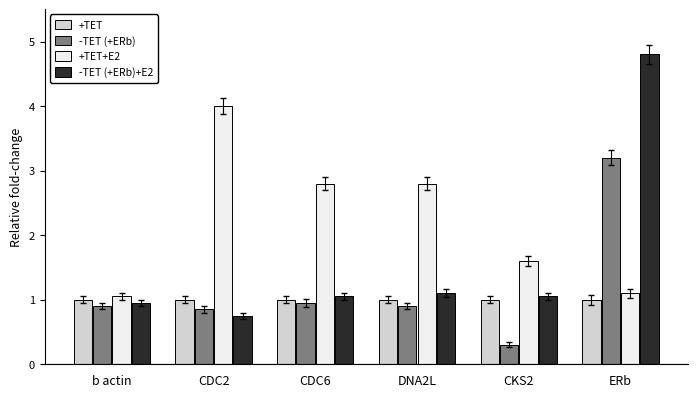

How many bars are there in total?

24